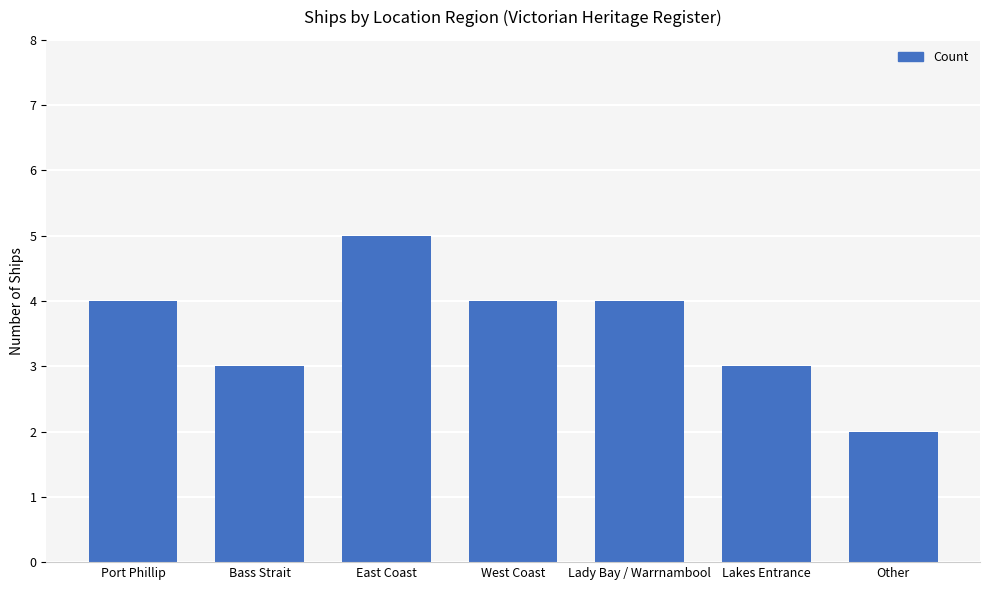

How many bars are there in total?

7